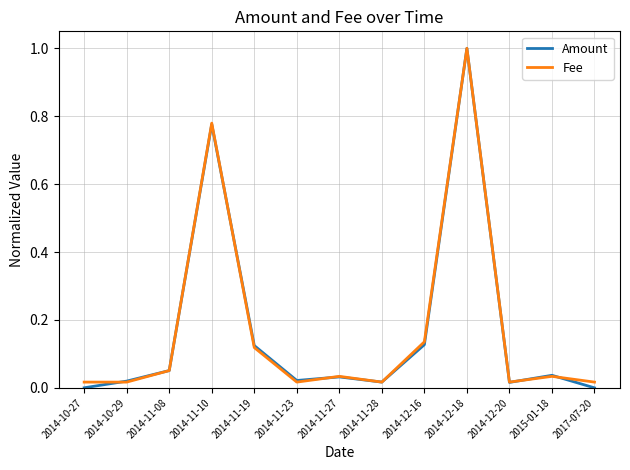

What is the difference between the maximum and minimum values in the Fee series?

1.0